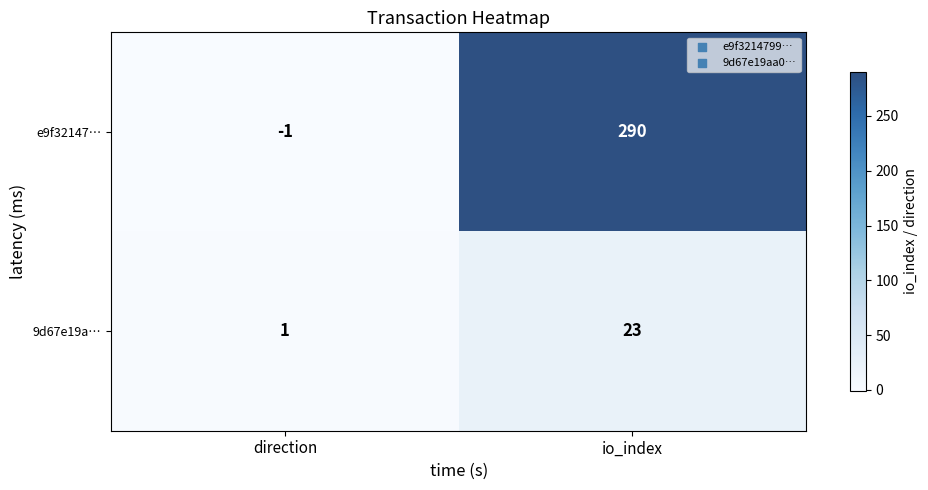

Where is 9d67e19a… nearest to the value 12?

direction